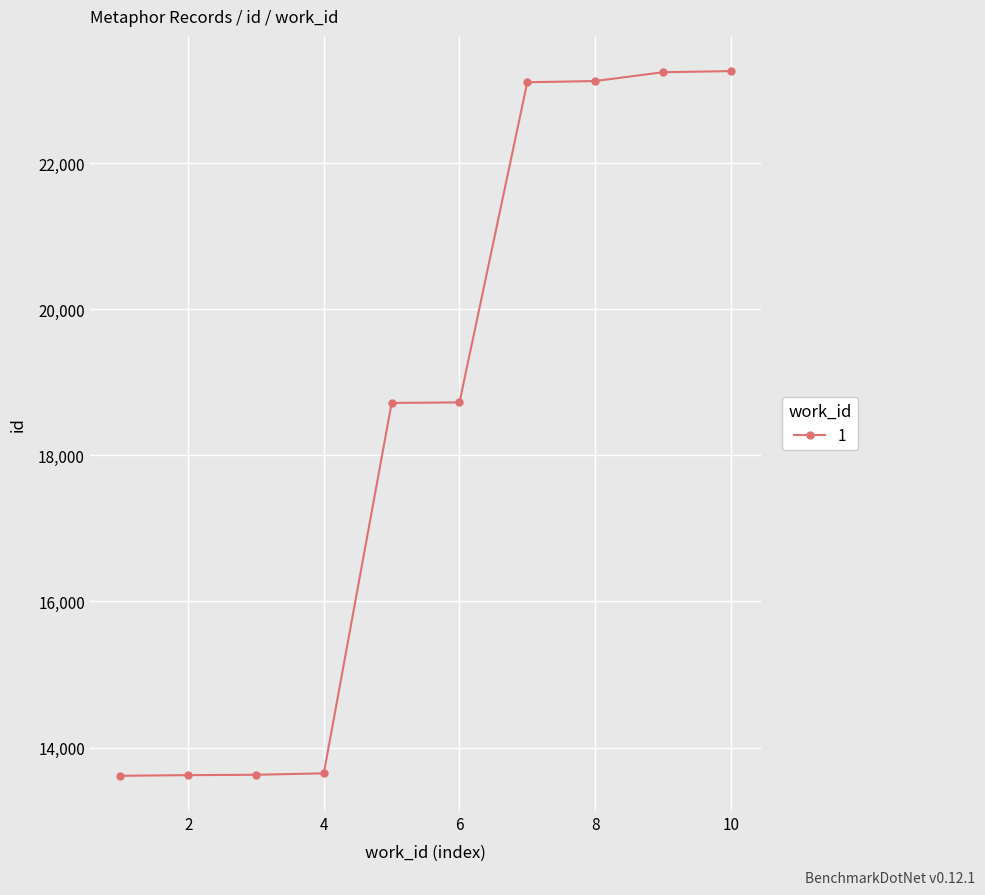

How many values are below 18724?

5